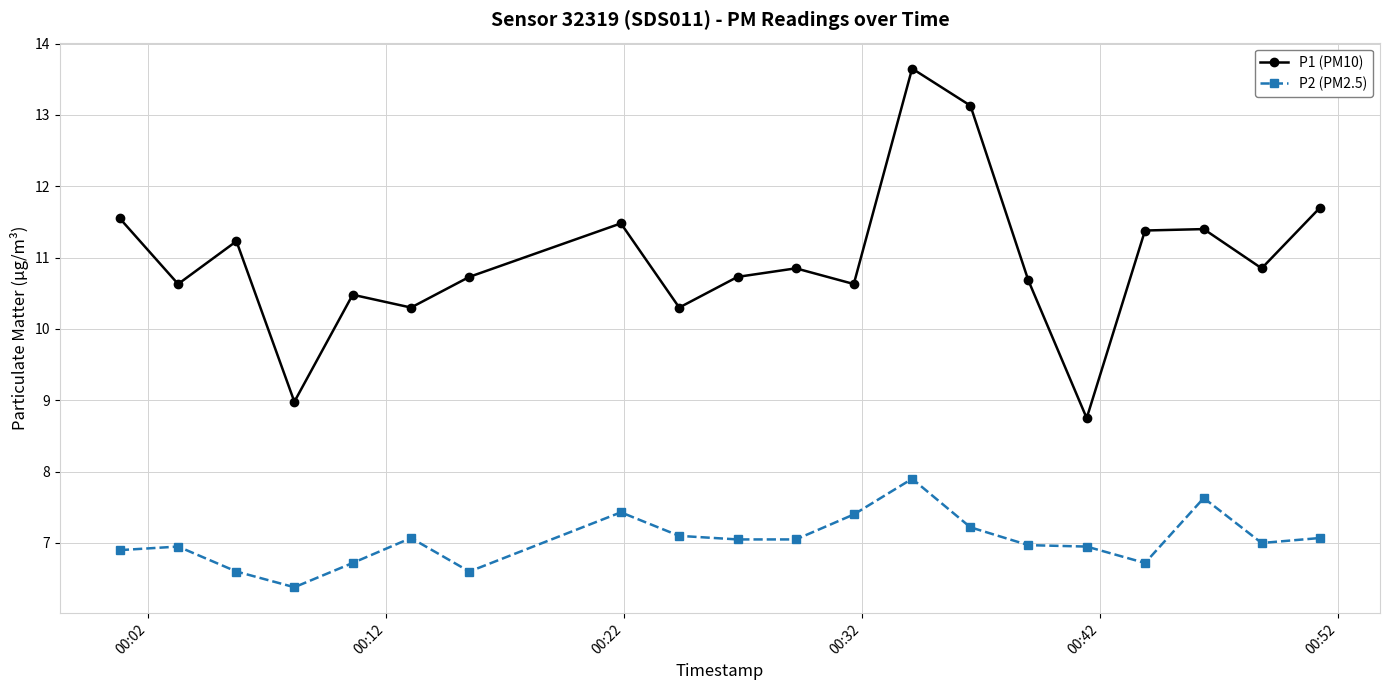

Which series has the largest range (max minus min)?

P1 (PM10)